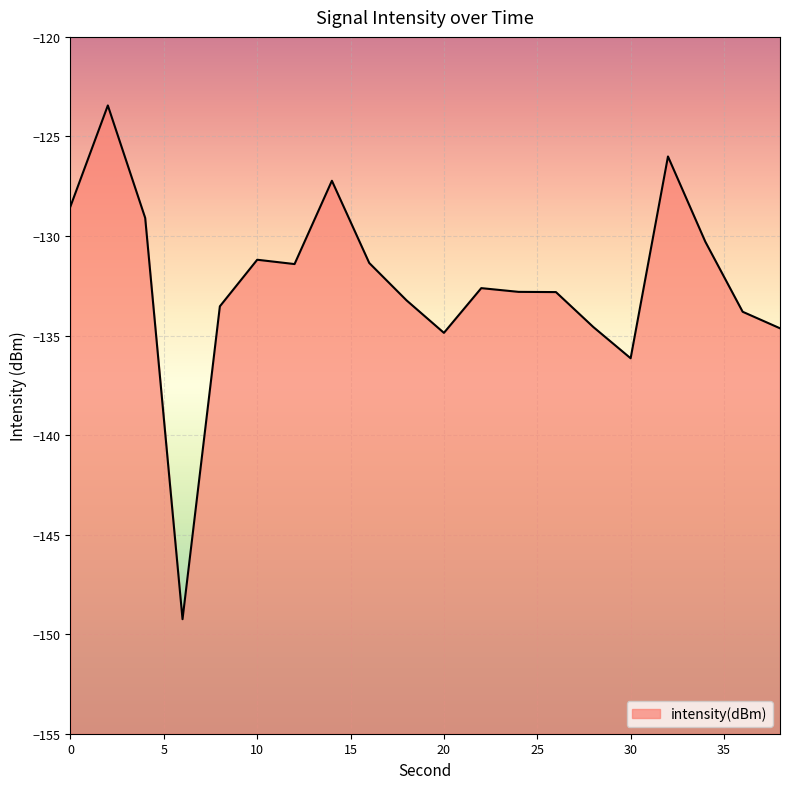

Reading left to right, what are all the values shown in this chart?

-128.5	-123.4	-129.1	-149.2	-133.5	-131.2	-131.4	-127.2	-131.4	-133.2	-134.9	-132.6	-132.8	-132.8	-134.6	-136.1	-126.0	-130.3	-133.8	-134.6